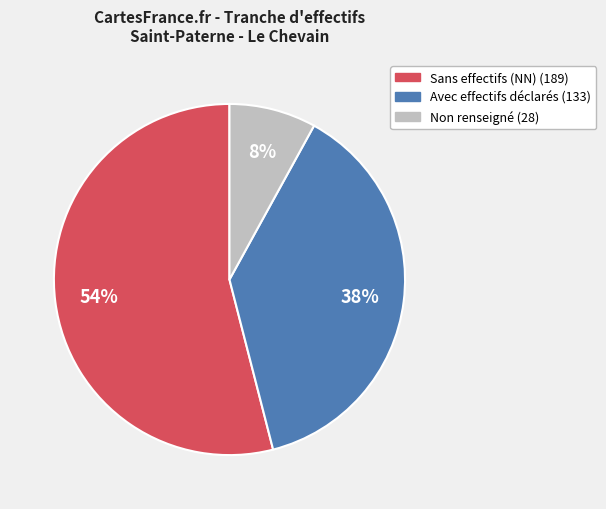

Is there any slice that represents more than half of the pie?

Yes